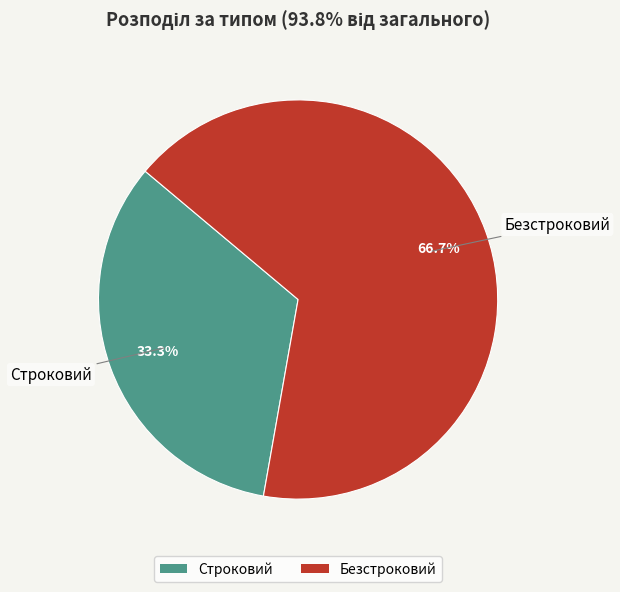

How many slices are in this pie chart?

2